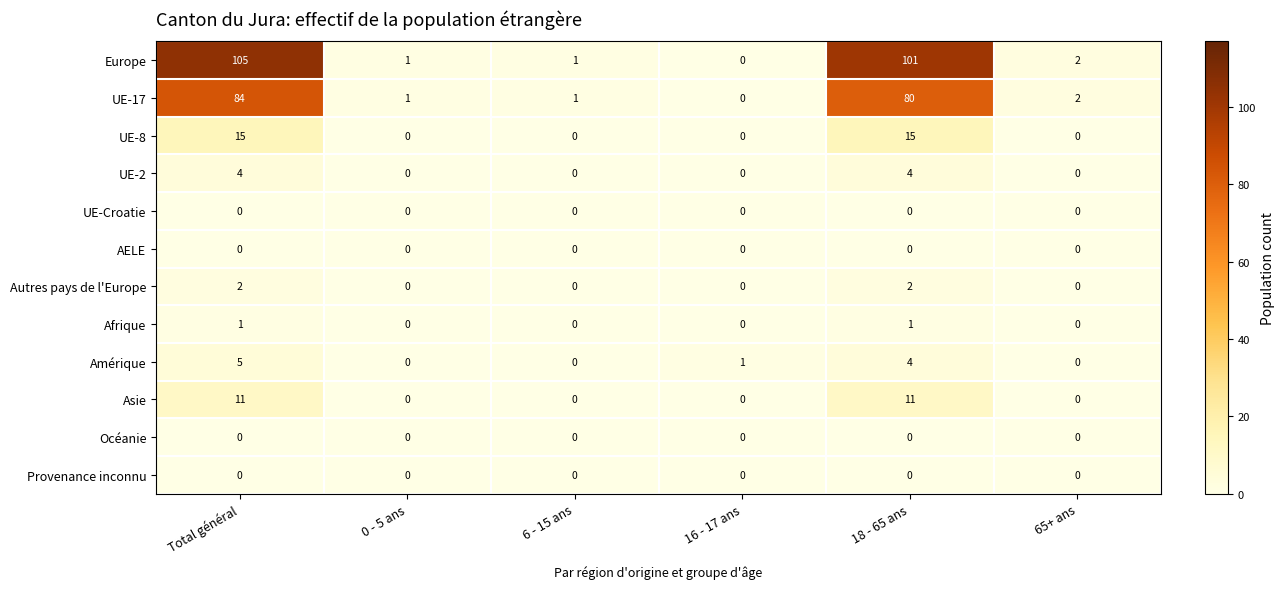

At which category is the sum across all series the highest?

Total général